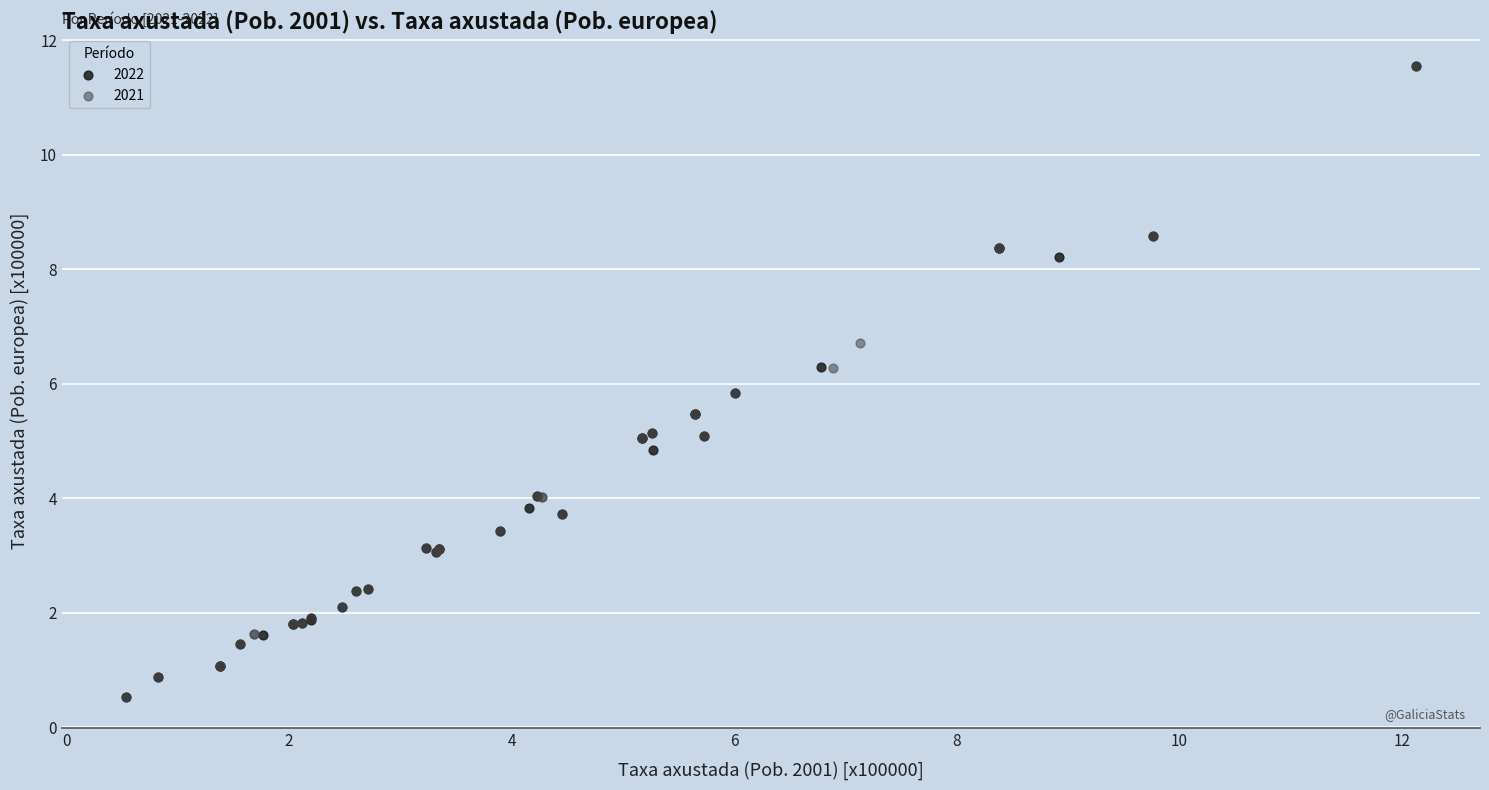

What are all the series names shown in the legend?

2022, 2021